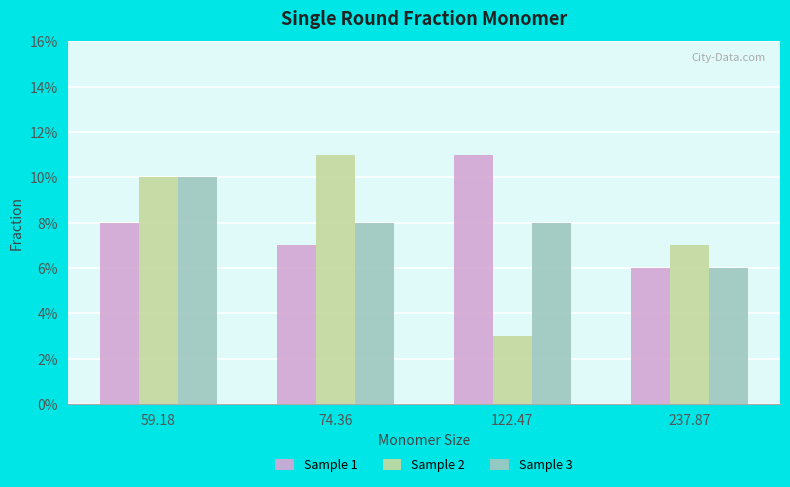

What are all the series names shown in the legend?

Sample 1, Sample 2, Sample 3